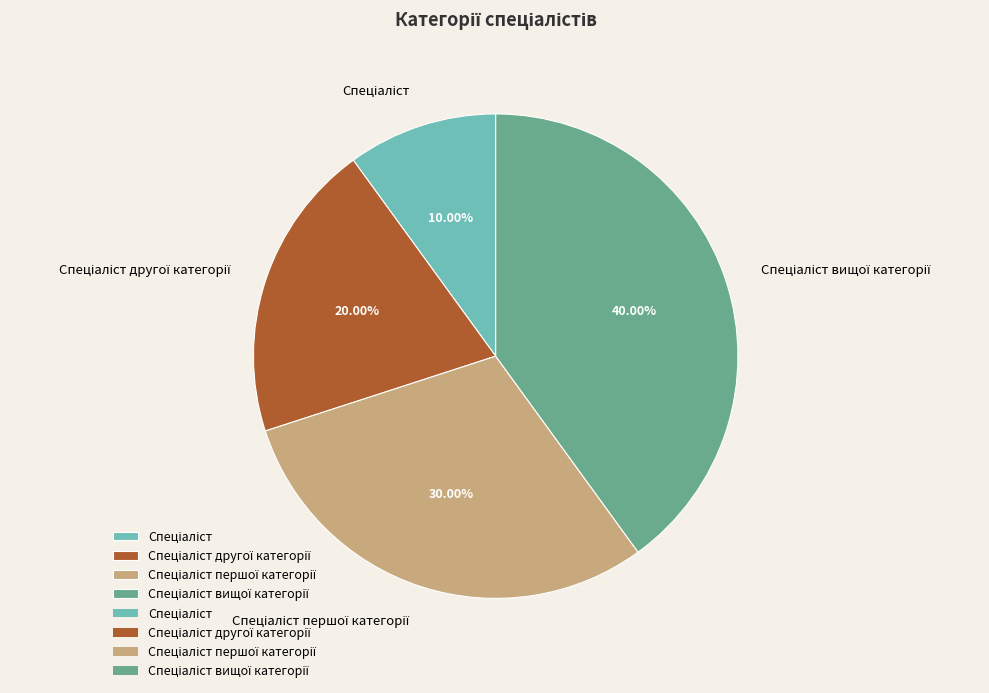

Is there a majority slice in this chart?

No